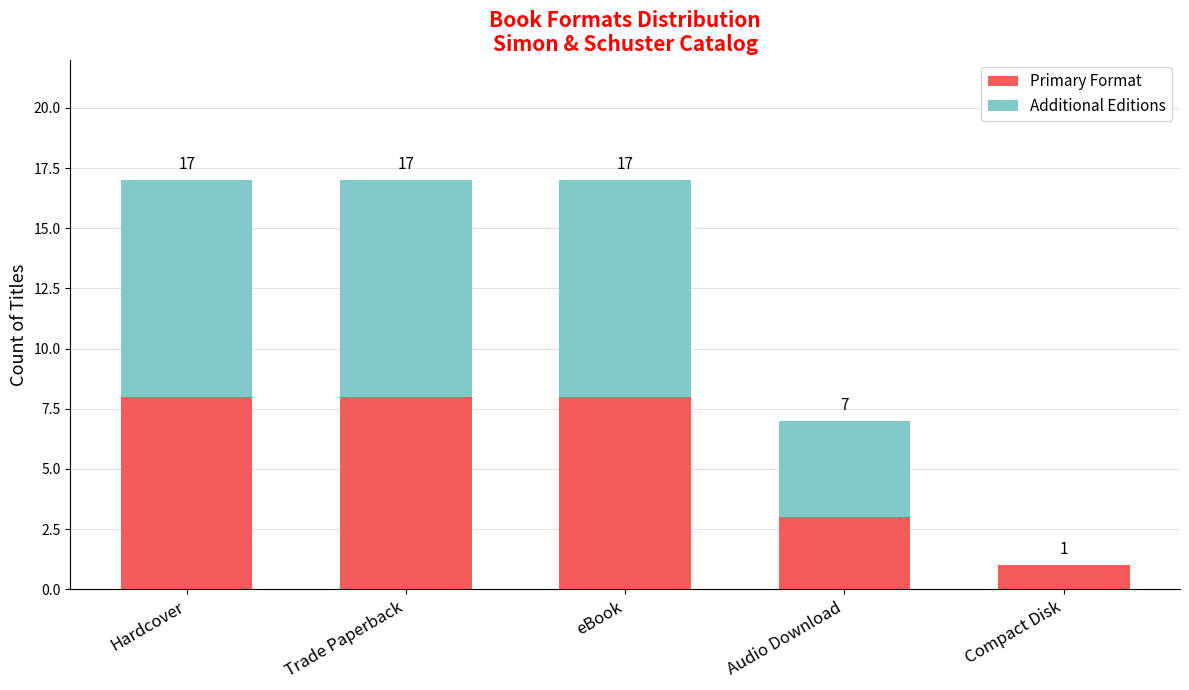

What are all the series names shown in the legend?

Primary Format, Additional Editions